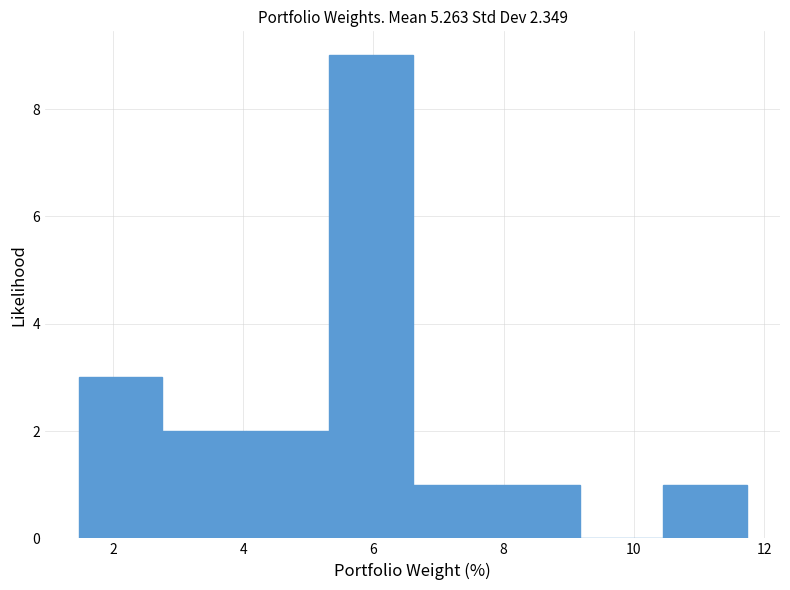

Reading left to right, transcribe this chart: for each bar, give the range it covers on the x-axis and its height. Neither the bar edges nor the heights are printed on the chart, so give them approximately, as read against the axes.

1.4 to 2.8: 3
2.8 to 4.0: 2
4.0 to 5.4: 2
5.4 to 6.6: 9
6.6 to 7.8: 1
7.8 to 9.2: 1
9.2 to 10.4: 0
10.4 to 11.8: 1